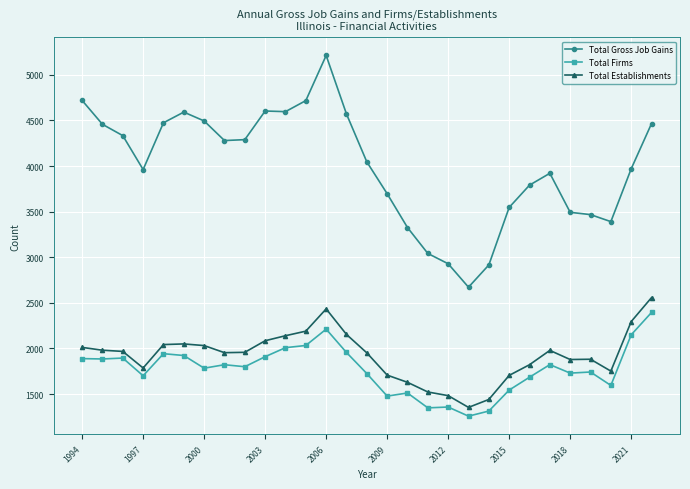

Which series has the largest total across all categories?

Total Gross Job Gains